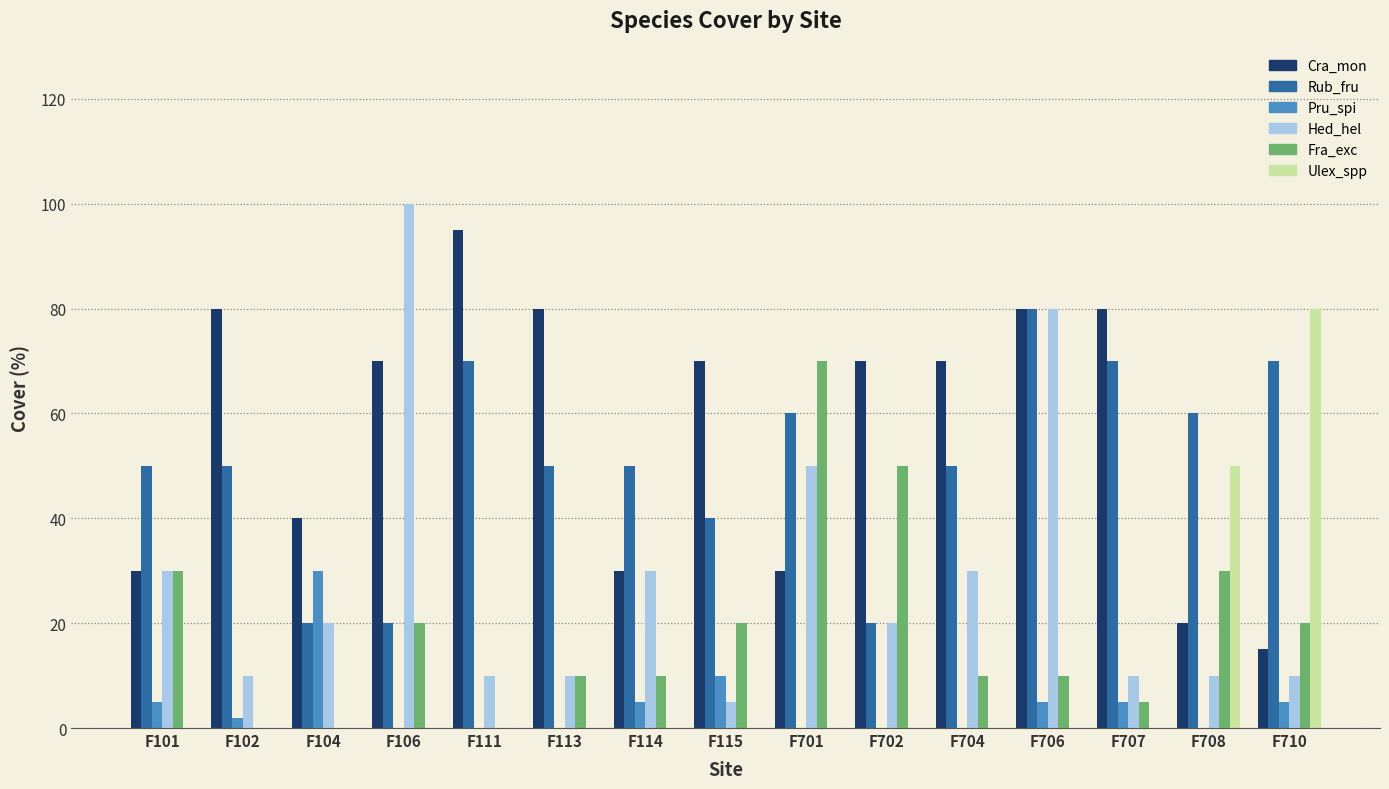

How many groups of bars are there?

15